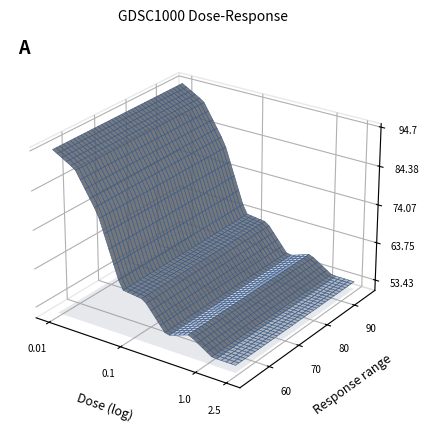

Reading left to right, what are all the values shown in this chart?

94.7	91.3	81.3	63.5	62.7	55.3	57.4	53.5	53.4